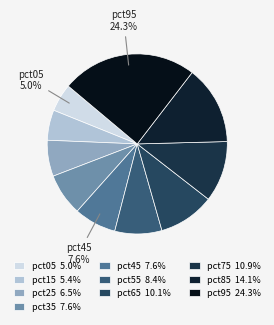

True or false: pct75 accounts for 1% of the total.

False